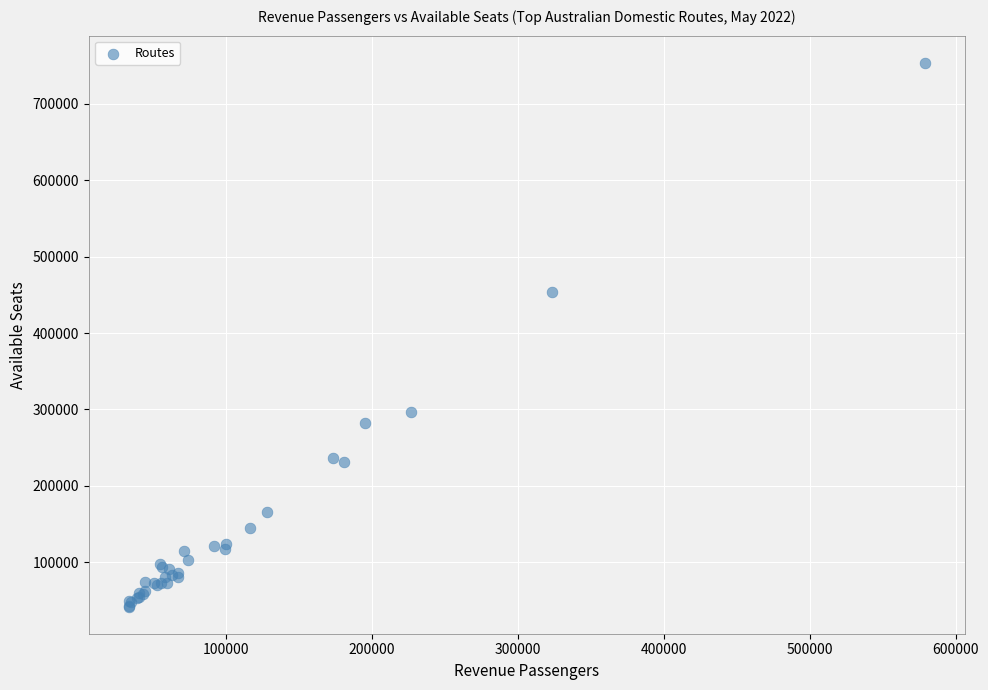

What Y value in the scatter plot is closest to 397820?

453990